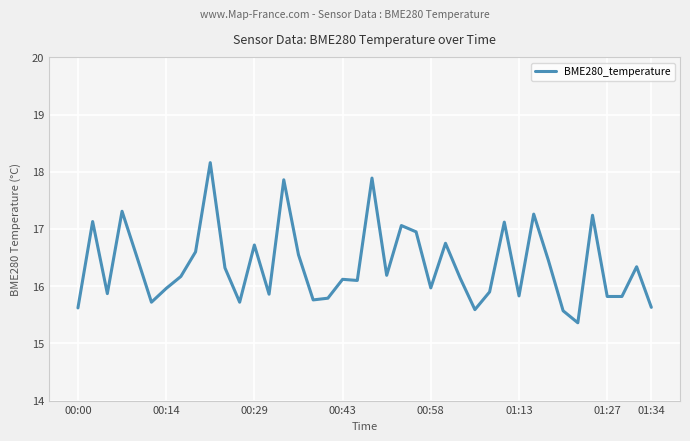

Is this an area chart (filled region under the line)?

No